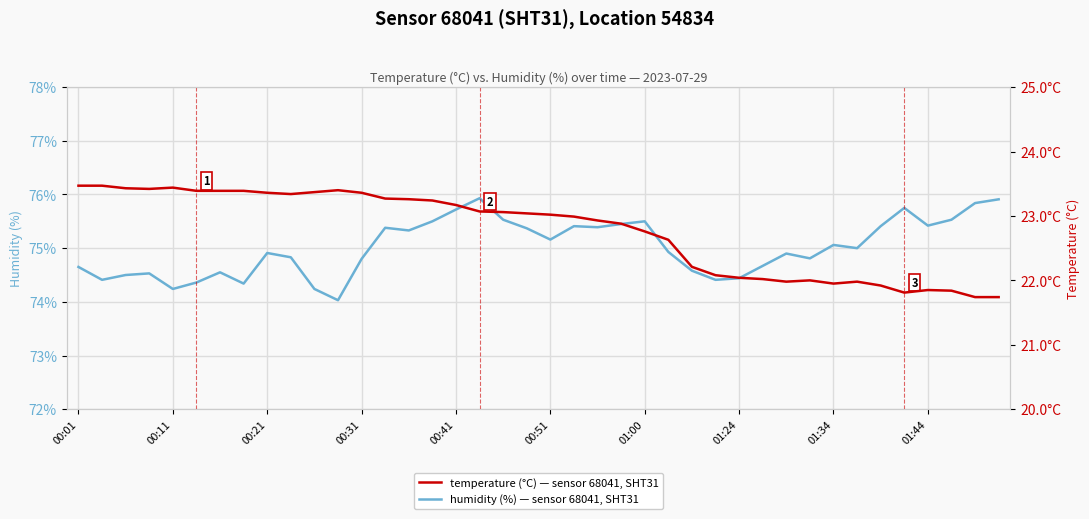

How many values in the temperature series are below 23?

19